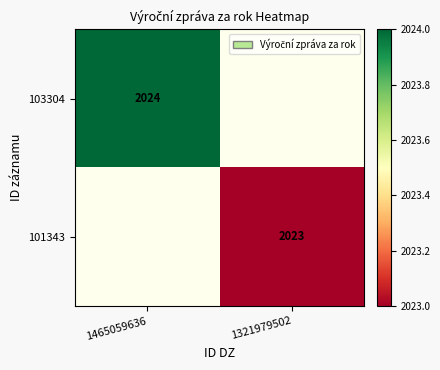

Is it true that 101343 equals 3628.9 at 1321979502?

False